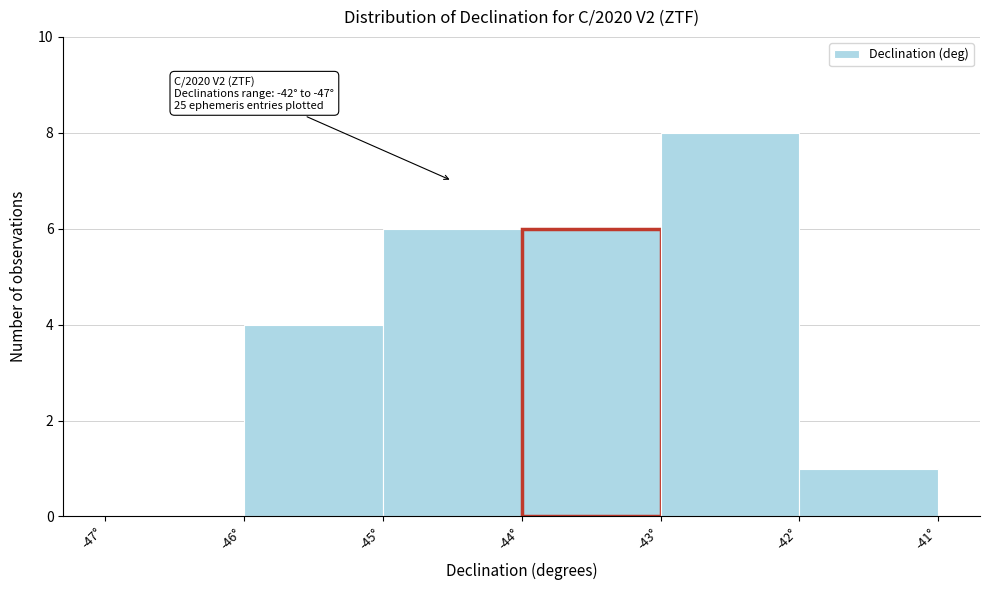

Which range on the x-axis has the tallest bar?

-43 to -42